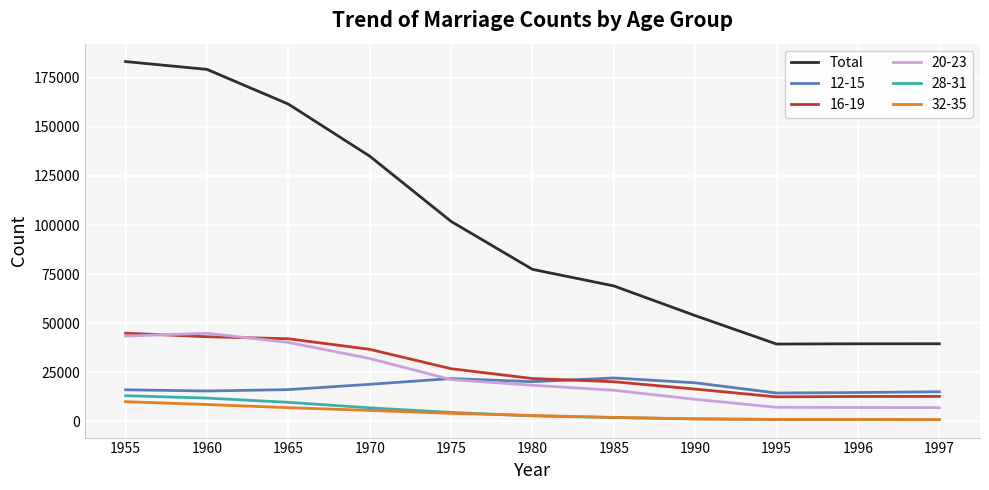

What is the greatest value displayed?

183265